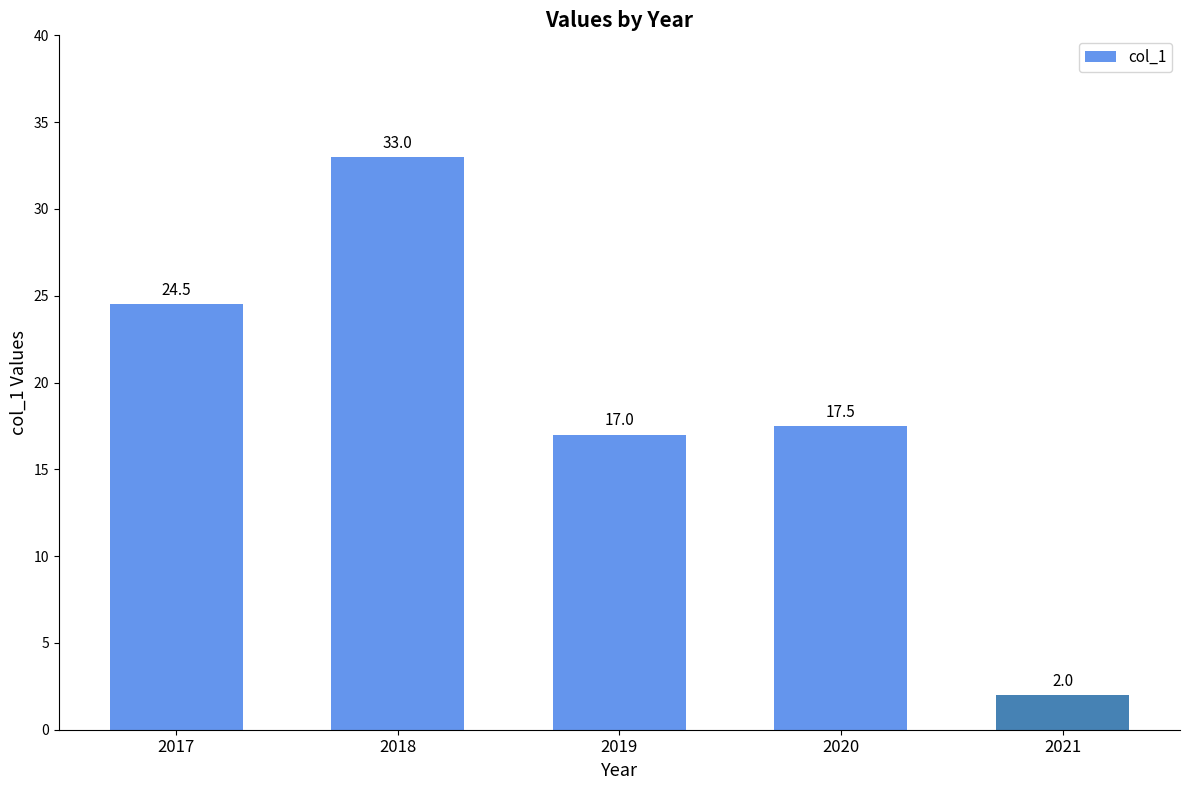

Does the chart contain stacked bars?

No